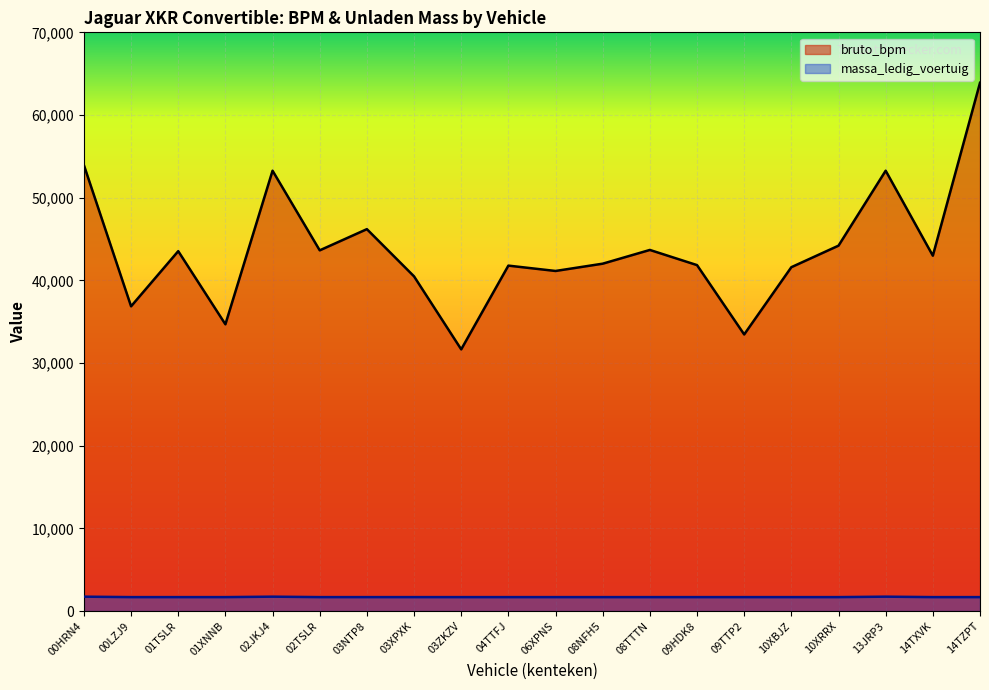

At which label does bruto_bpm first exceed 42983?

00HRN4